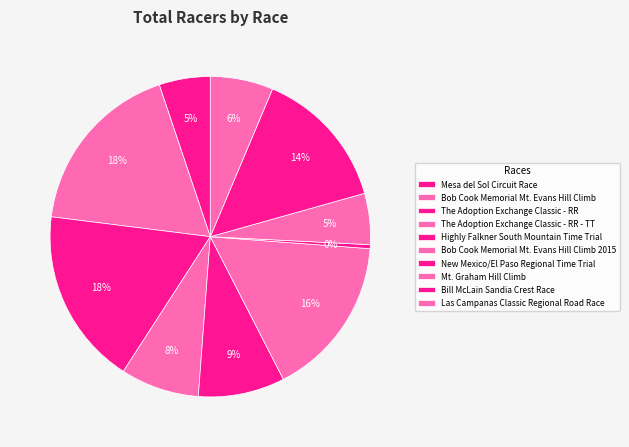

What is the smallest slice in the pie chart?

New Mexico/El Paso Regional Time Trial